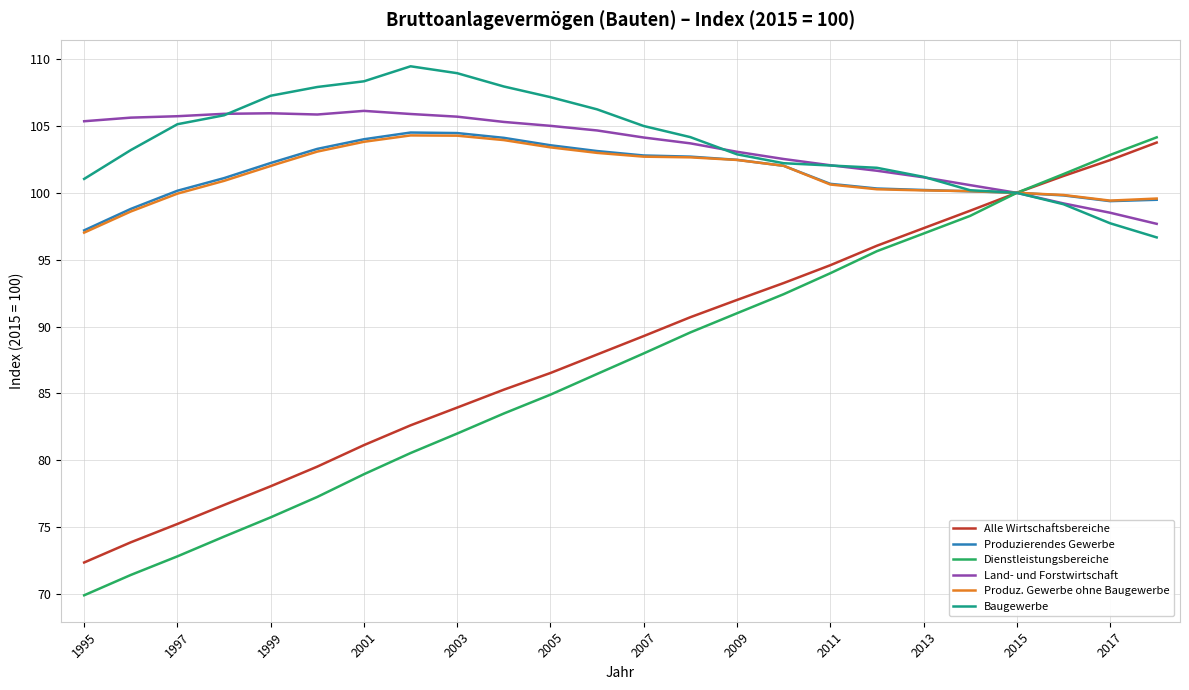

At how many categories does at least one series exceed 91?

24